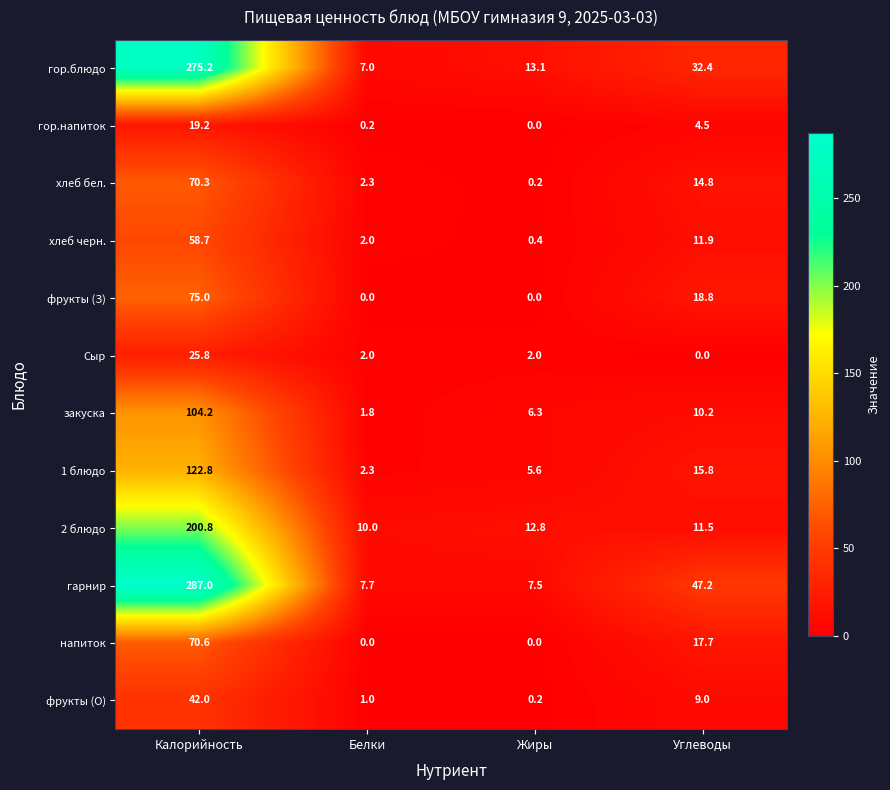

How many series are shown in this chart?

12